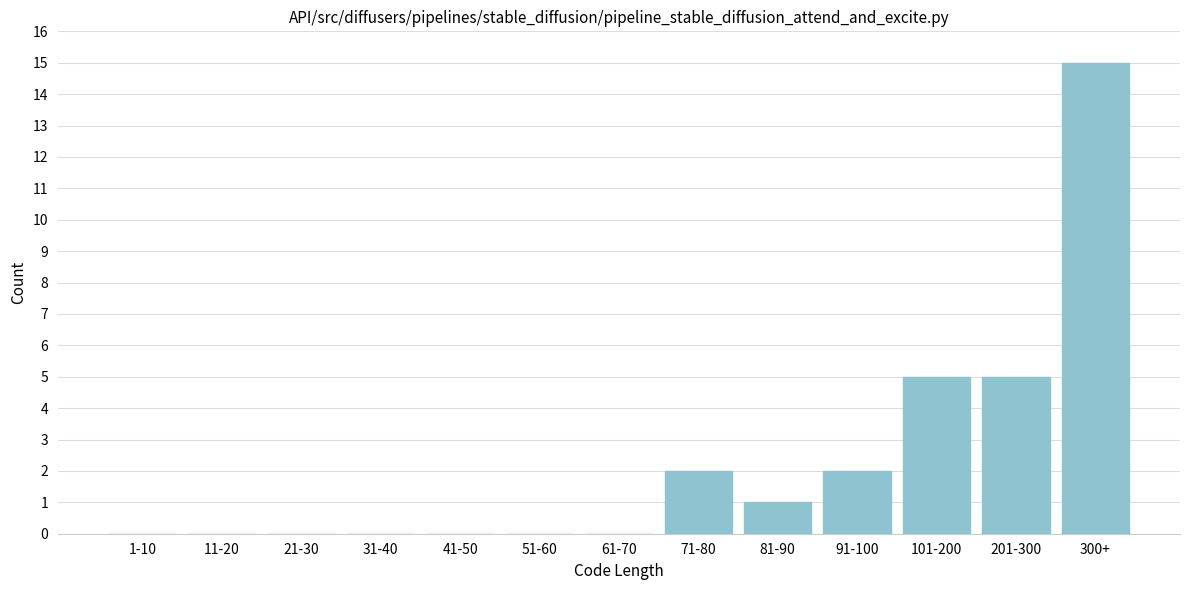

Reading left to right, transcribe all the data shown in this chart.

1-10=0	11-20=0	21-30=0	31-40=0	41-50=0	51-60=0	61-70=0	71-80=2	81-90=1	91-100=2	101-200=5	201-300=5	300+=15